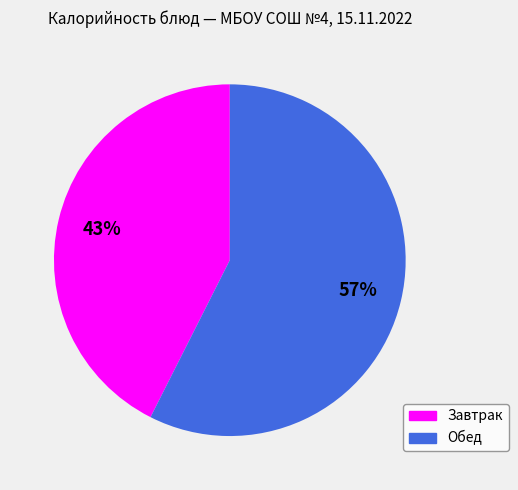

Is it true that Завтрак is 32% of the pie?

False